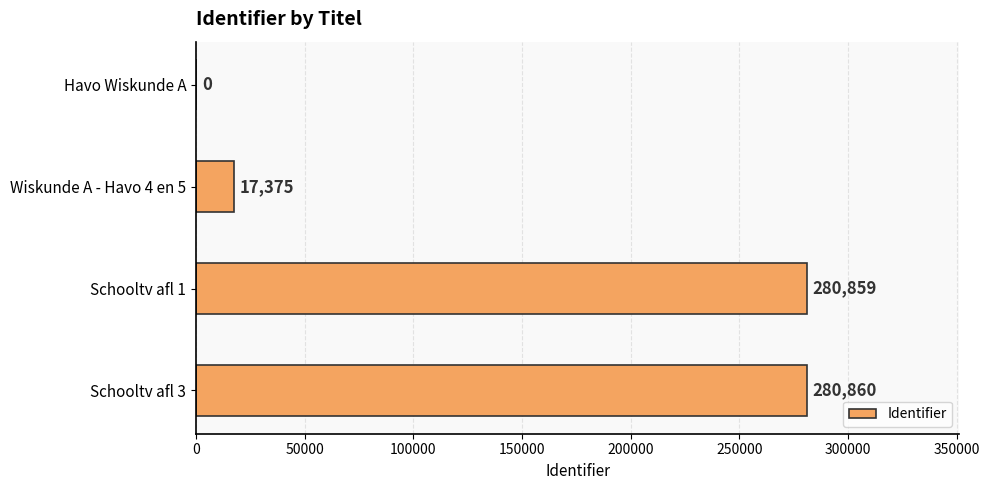

The value at Havo Wiskunde A is 109974. True or false?

False